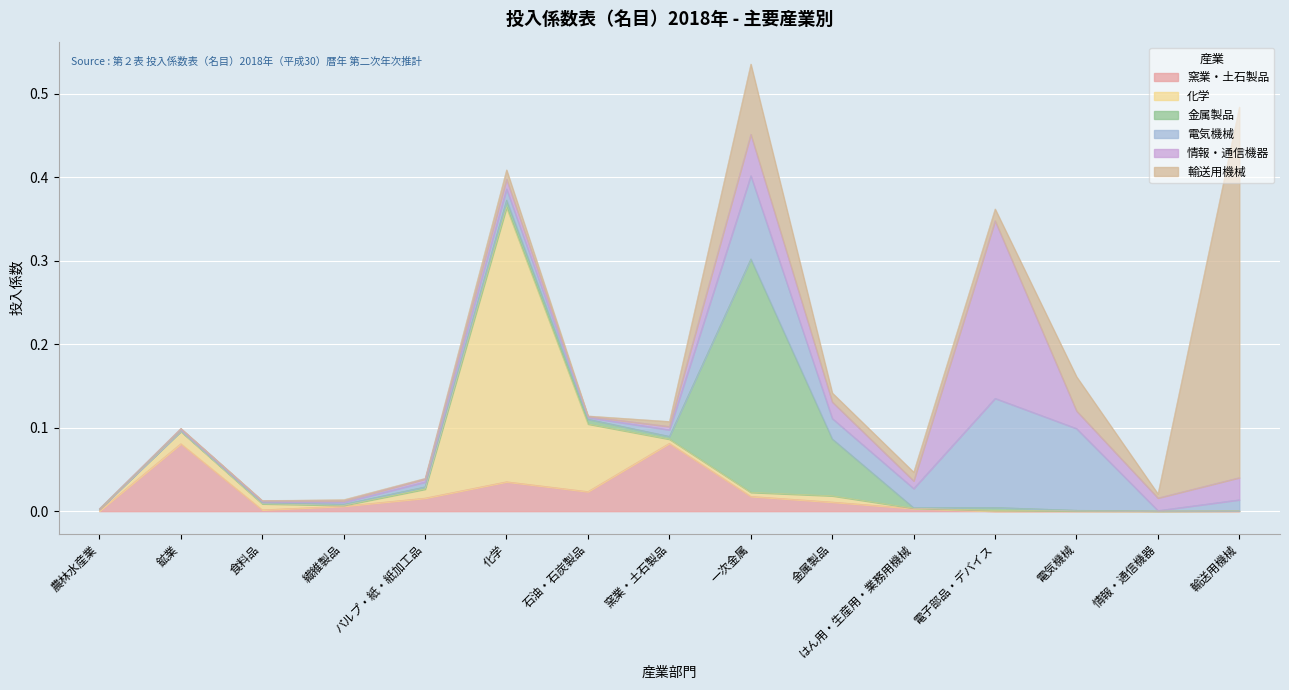

After their last crossing, which series has the higher values: 化学 or 窯業・土石製品?

化学